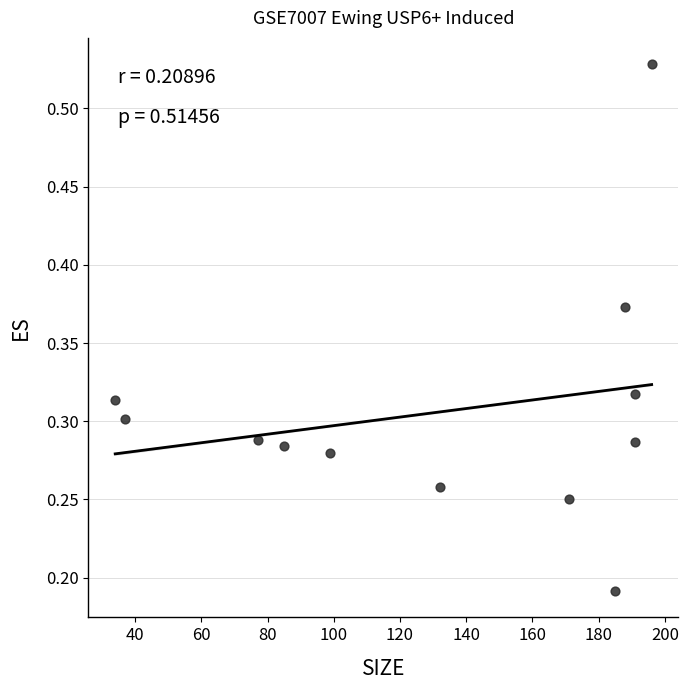

What is the range of X values (max minus min)?

162.0